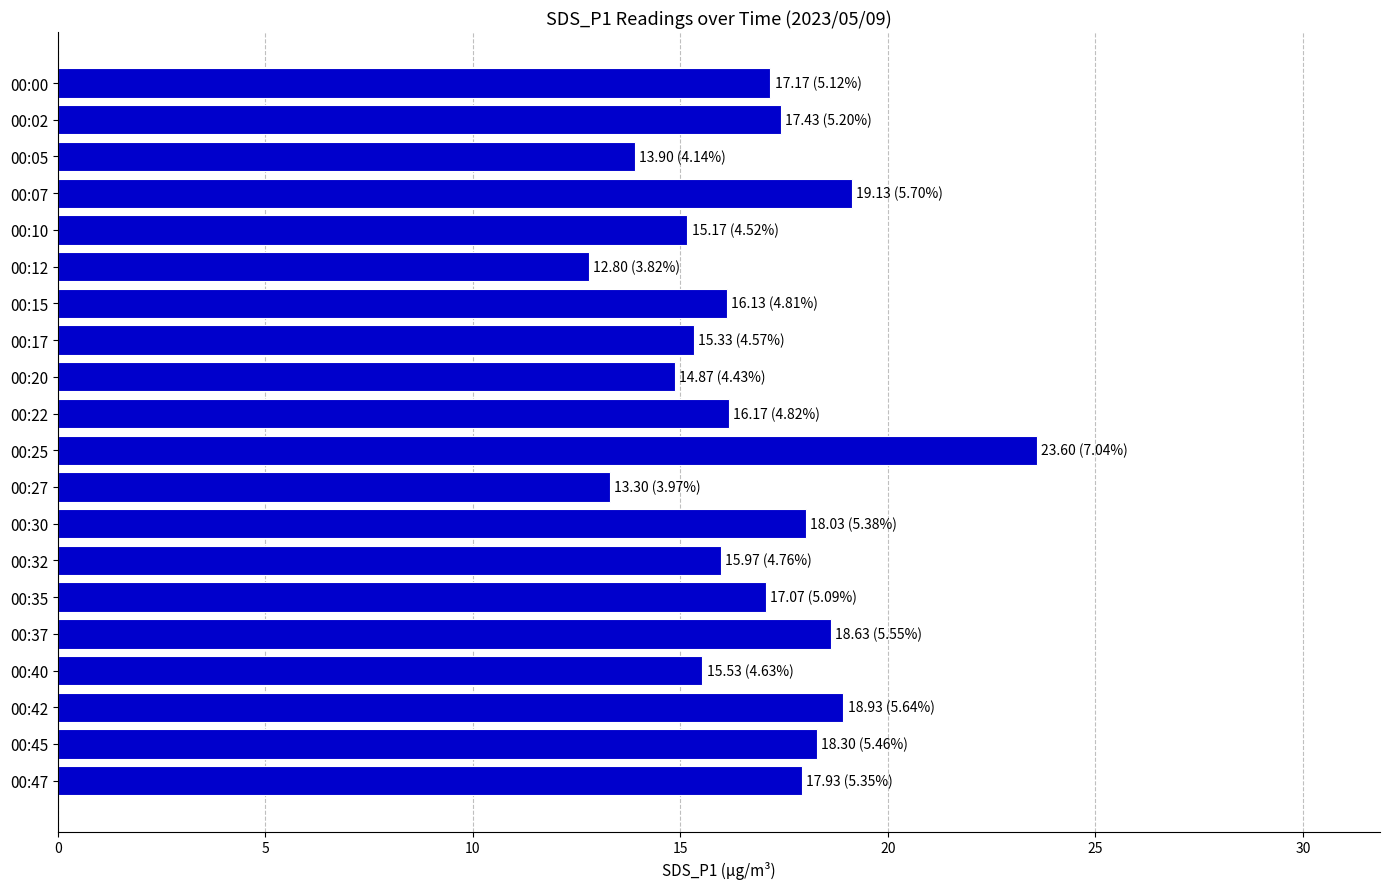

Is it true that the value at 00:45 is 18.3?

True